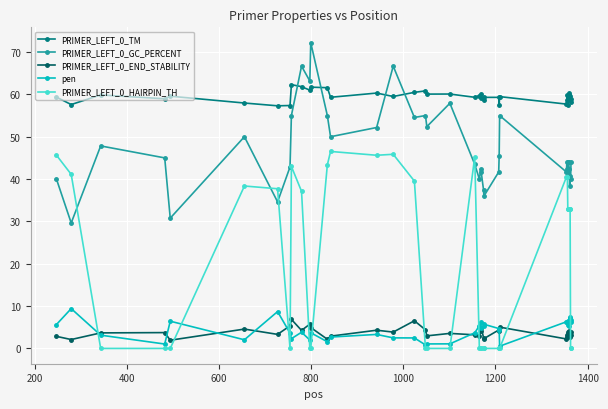

True or false: PRIMER_LEFT_0_END_STABILITY and PRIMER_LEFT_0_TM intersect in this chart.

False